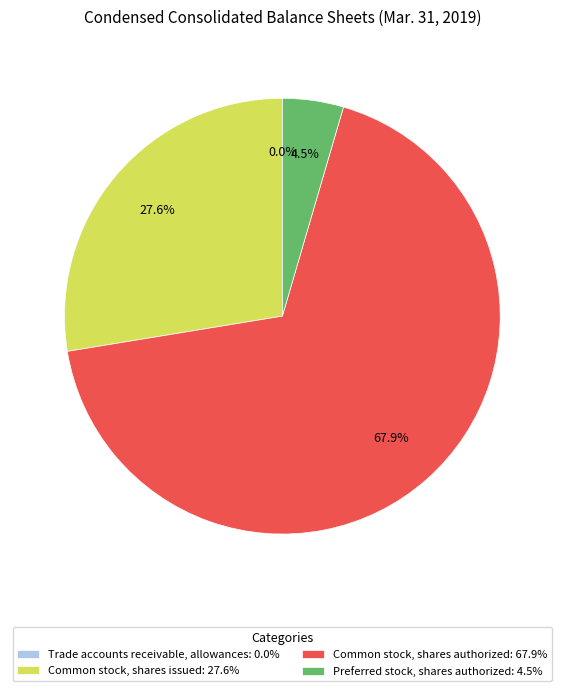

How much of the chart is everything except Common stock, shares authorized: 67.9%?

32.1%